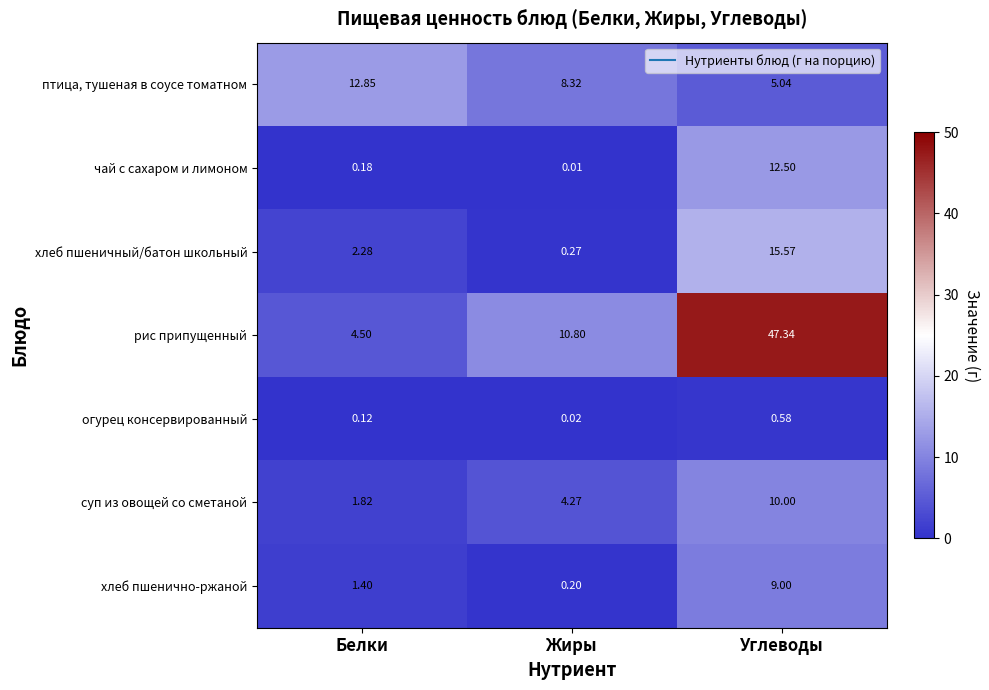

List the series in order of their peak value, highest first.

рис припущенный, хлеб пшеничный/батон школьный, птица, тушеная в соусе томатном, чай с сахаром и лимоном, суп из овощей со сметаной, хлеб пшенично-ржаной, огурец консервированный